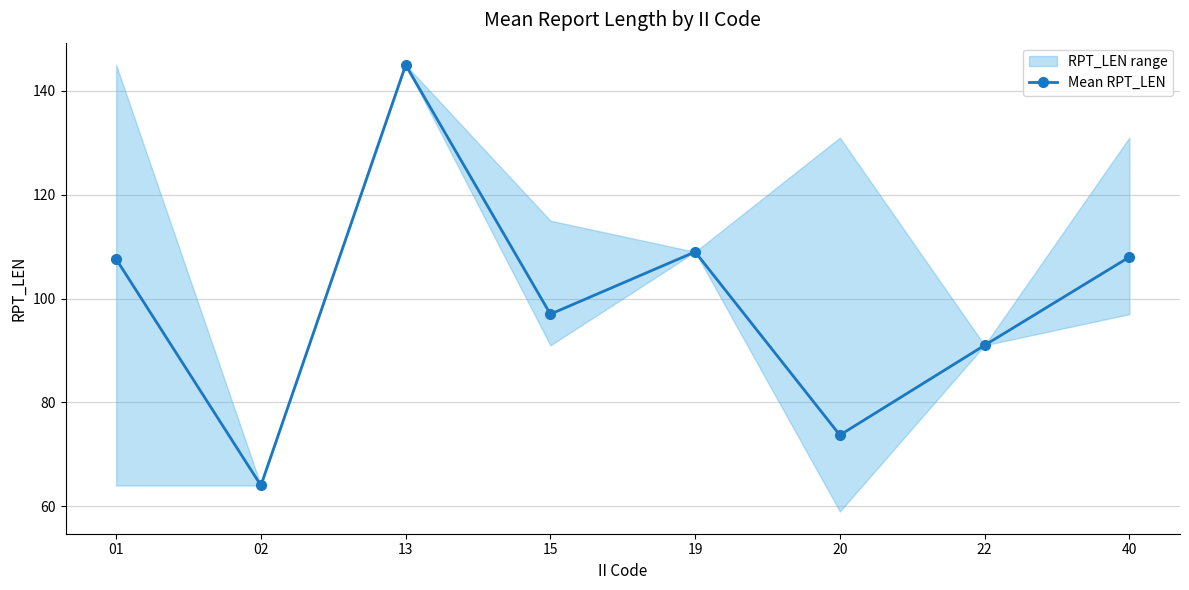

Is it true that the value at 19 is 162.3?

False